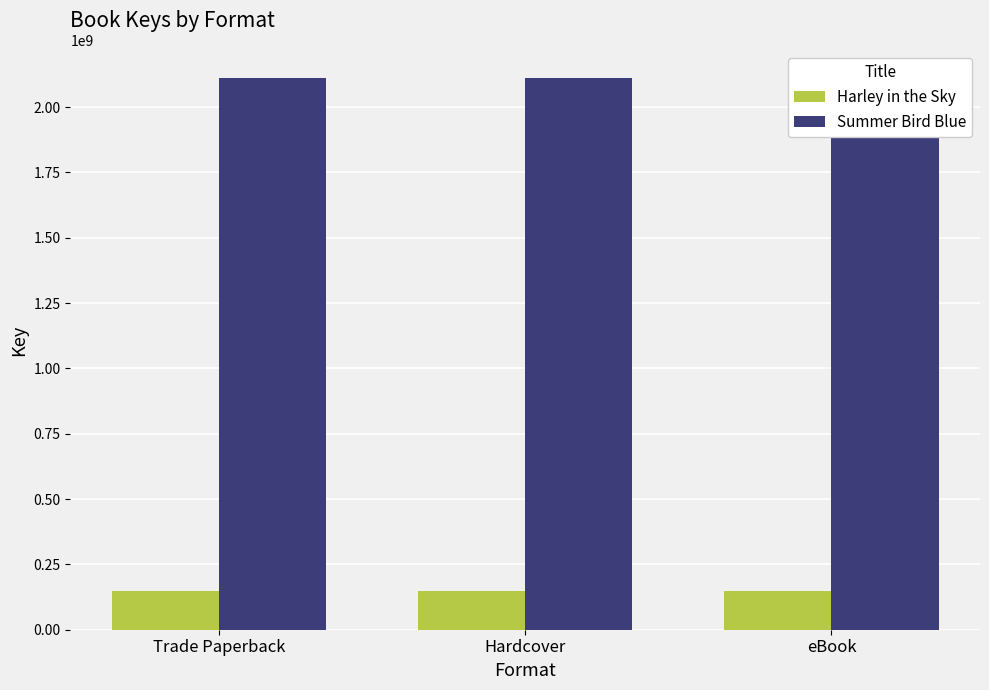

What is the label of the 1st bar from the left?

Trade Paperback